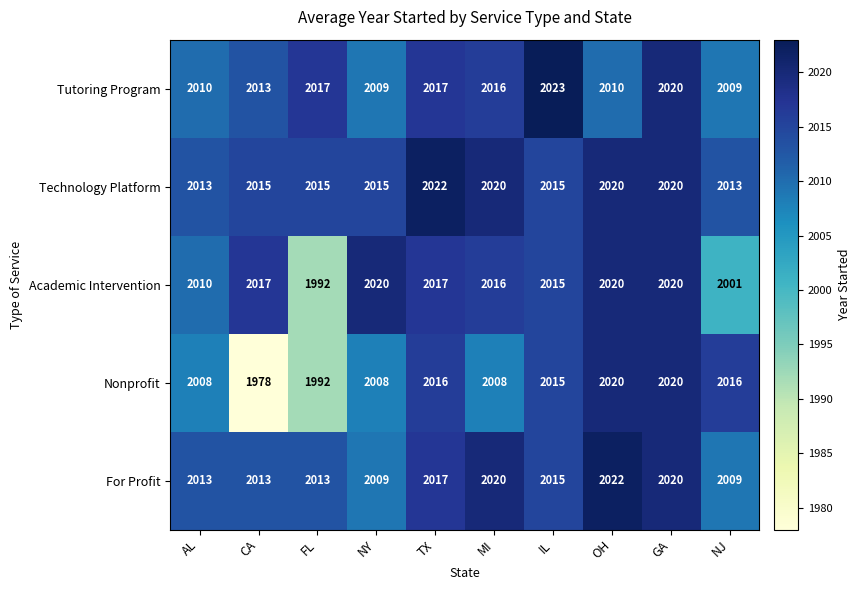

Is it true that Nonprofit equals 2020 at GA?

True